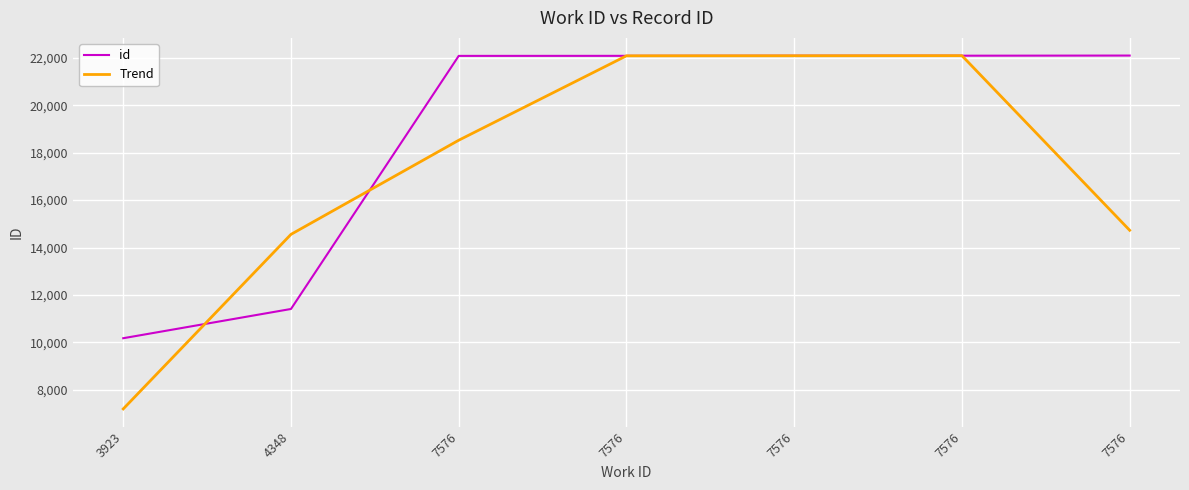

True or false: id and Trend cross at least once.

True